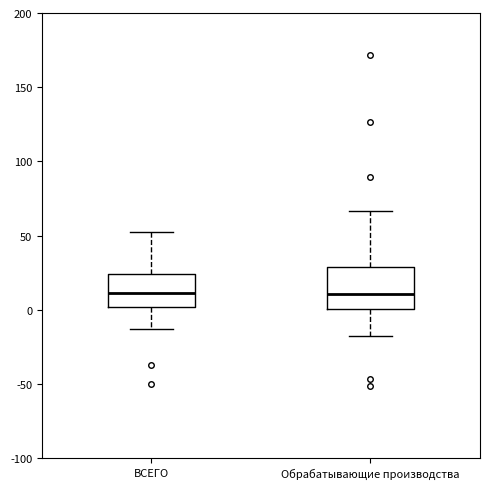

Which box is the tallest, from its lower edge to its upper edge?

Обрабатывающие производства